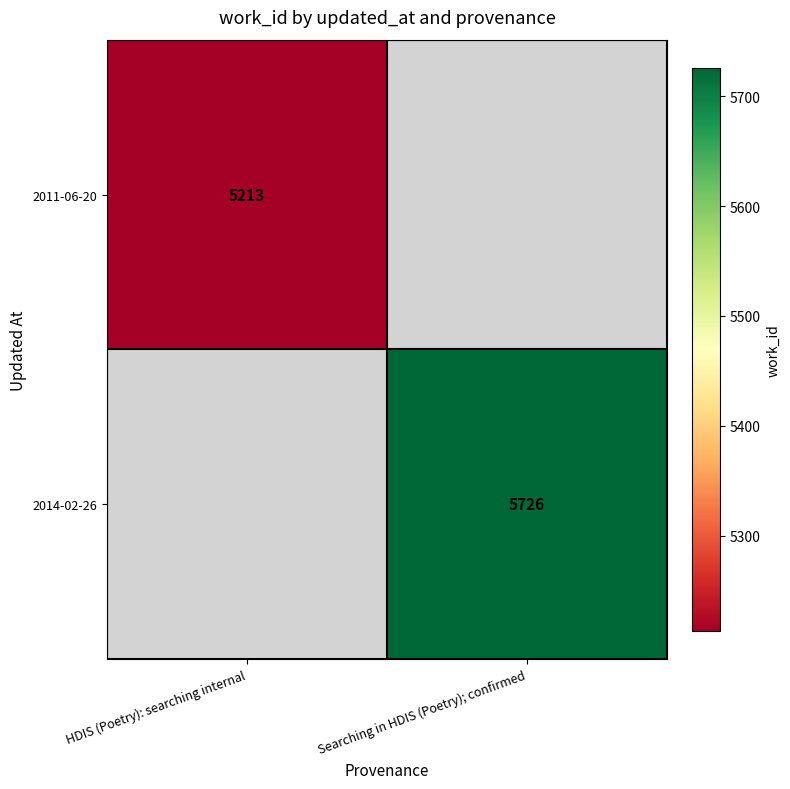

True or false: 2014-02-26 has a value of 5726 at Searching in HDIS (Poetry); confirmed.

True